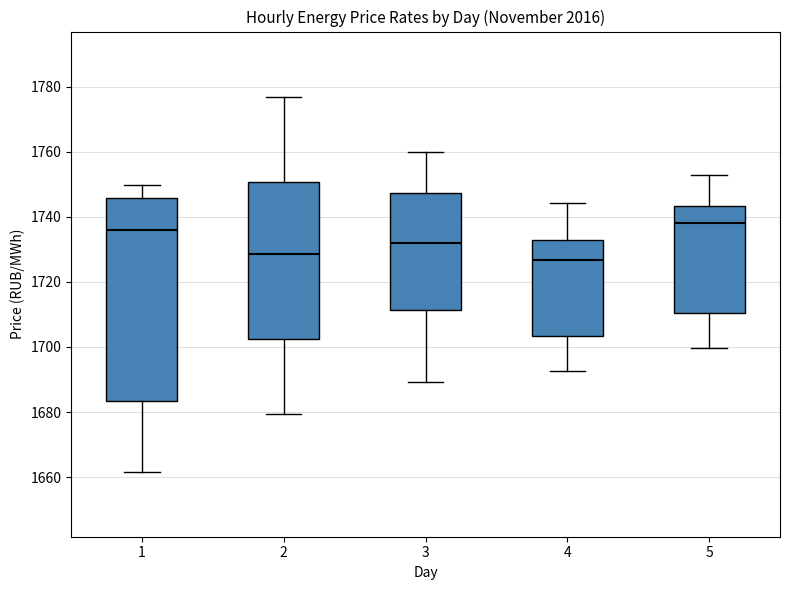

Where does the median line of the box at x = 3 sit on the y-axis? The values are not printed on the chart, so give them approximately, as read against the axis.

1732